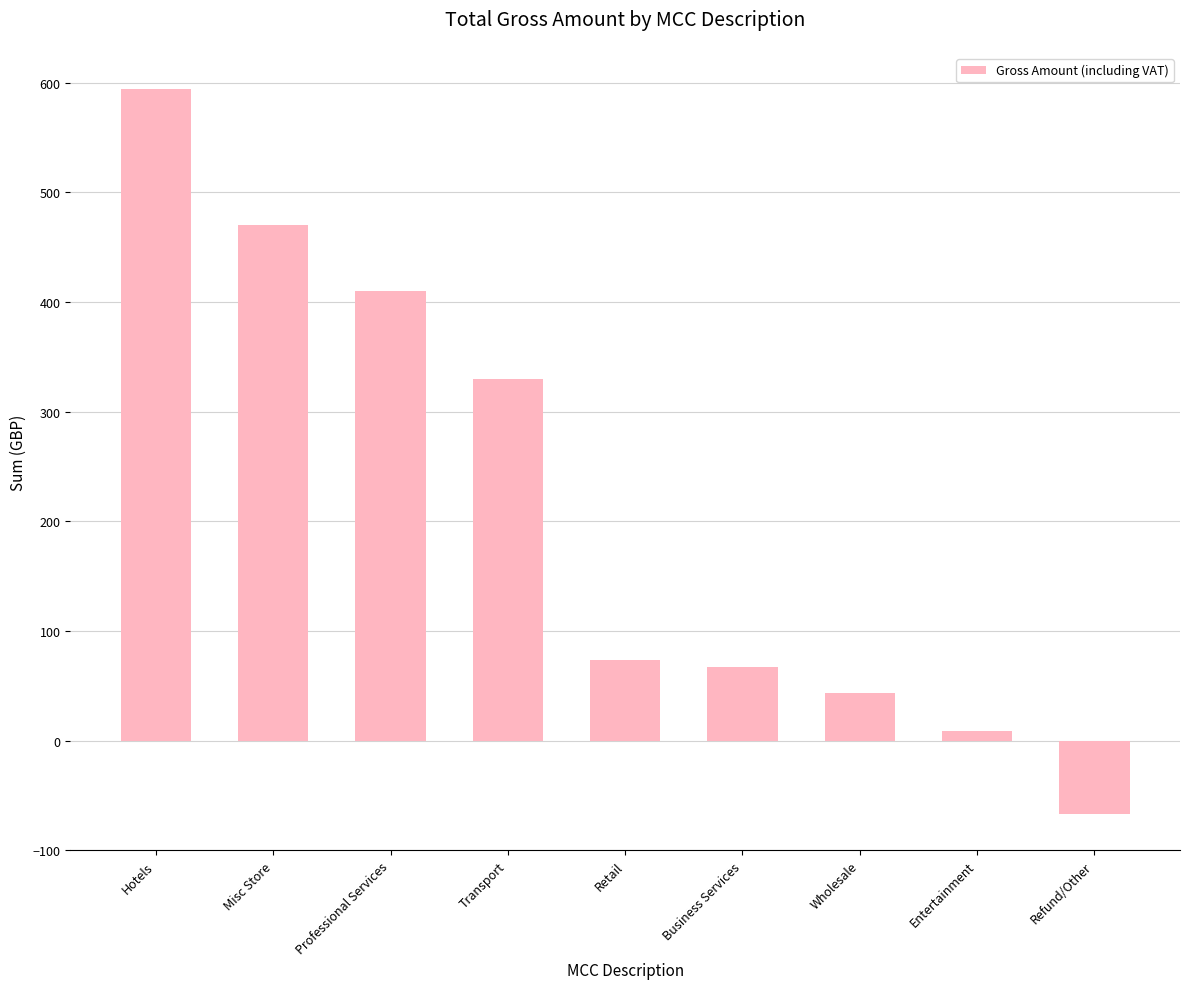

Where is the data nearest to the value 263?

Transport